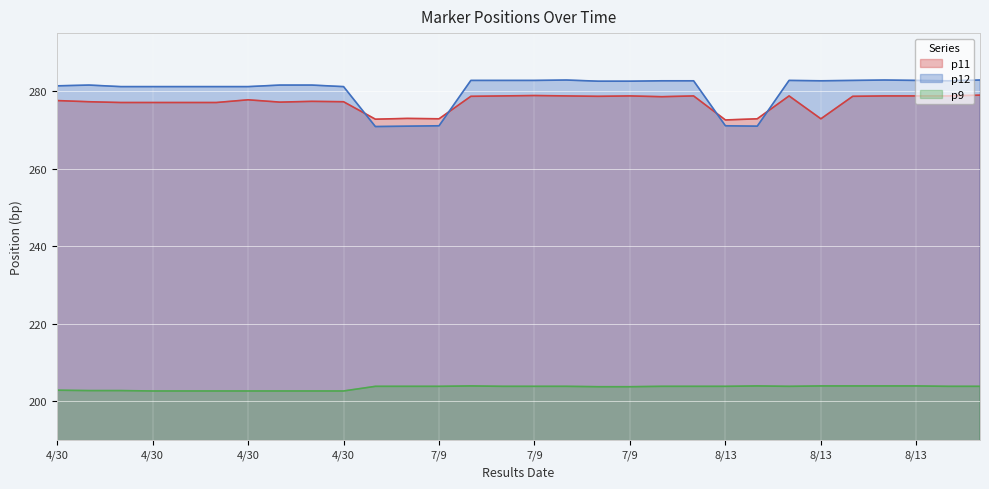

What is the value of the p12 point at the 10th from the left?

281.4